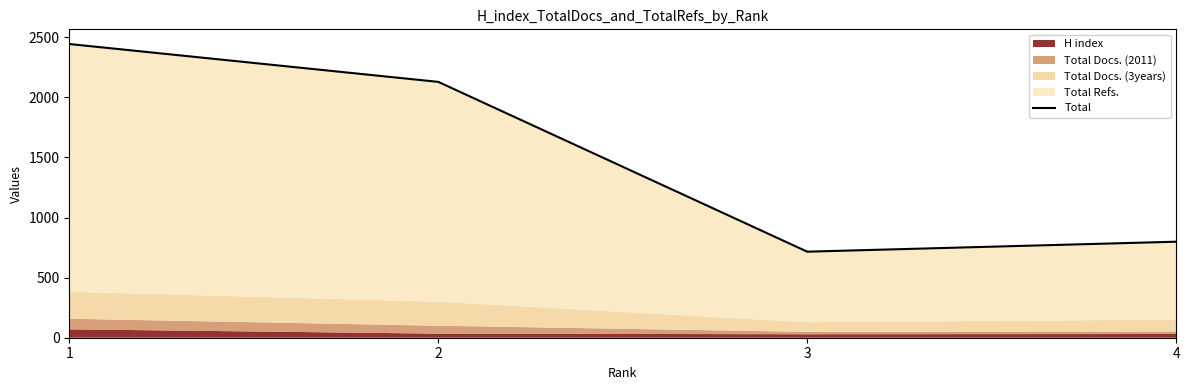

Which label corresponds to the largest value in the chart?

1